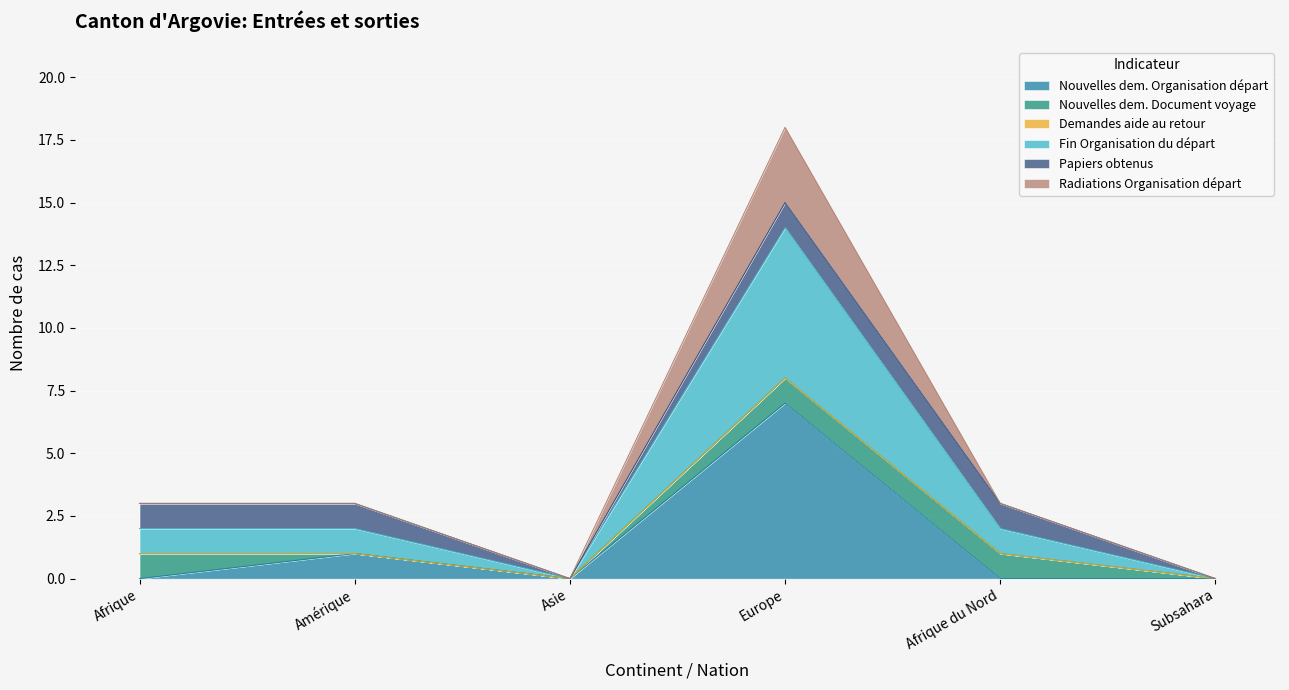

The value of Nouvelles dem. Organisation départ at Subsahara is -2. True or false?

False